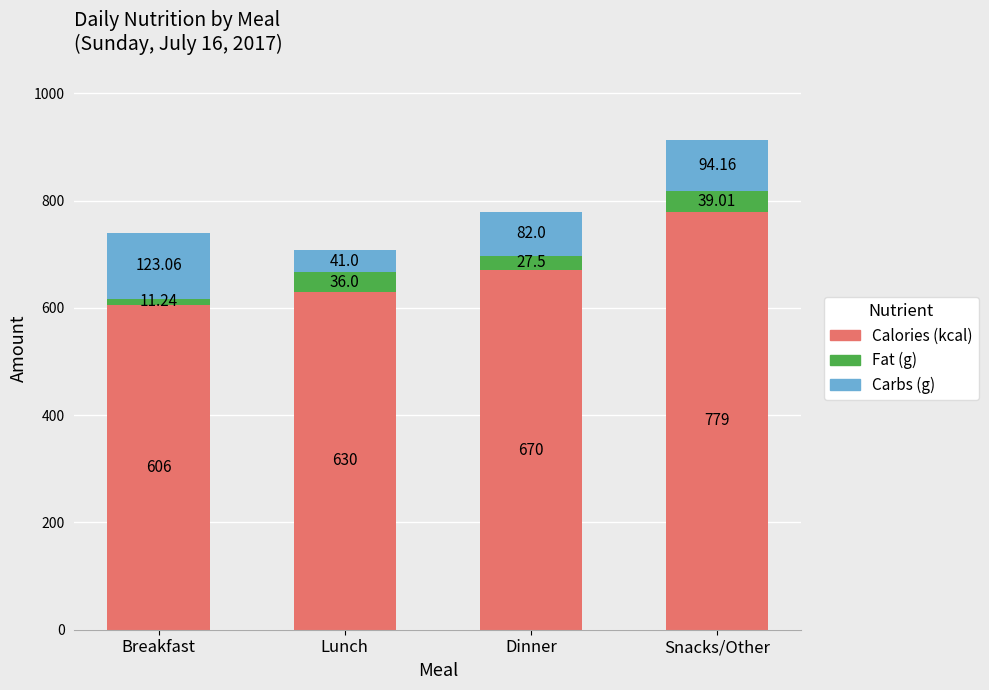

Are the bars horizontal?

No